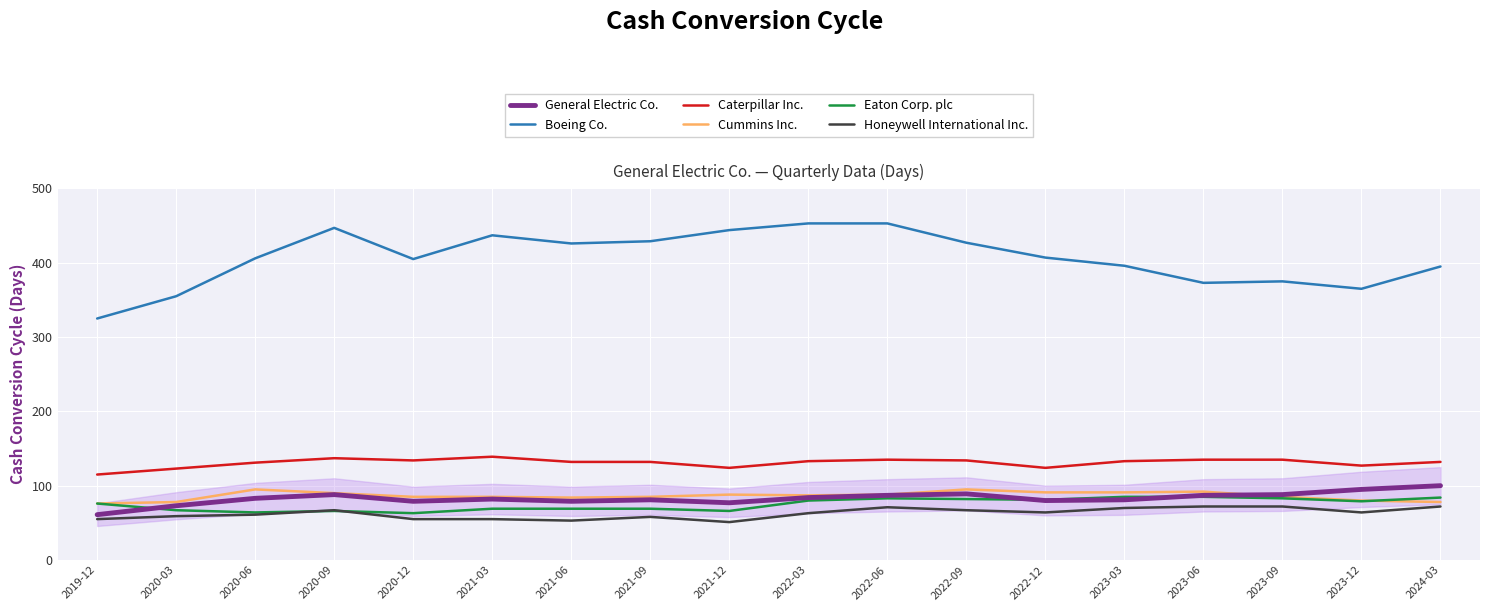

True or false: Boeing Co. and Honeywell International Inc. intersect in this chart.

False